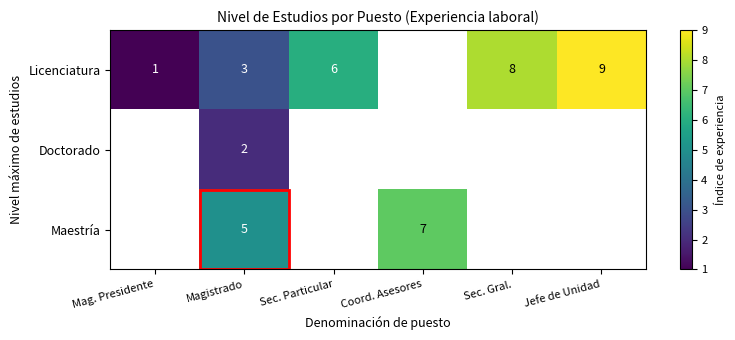

At how many categories does at least one series exceed 8?

1